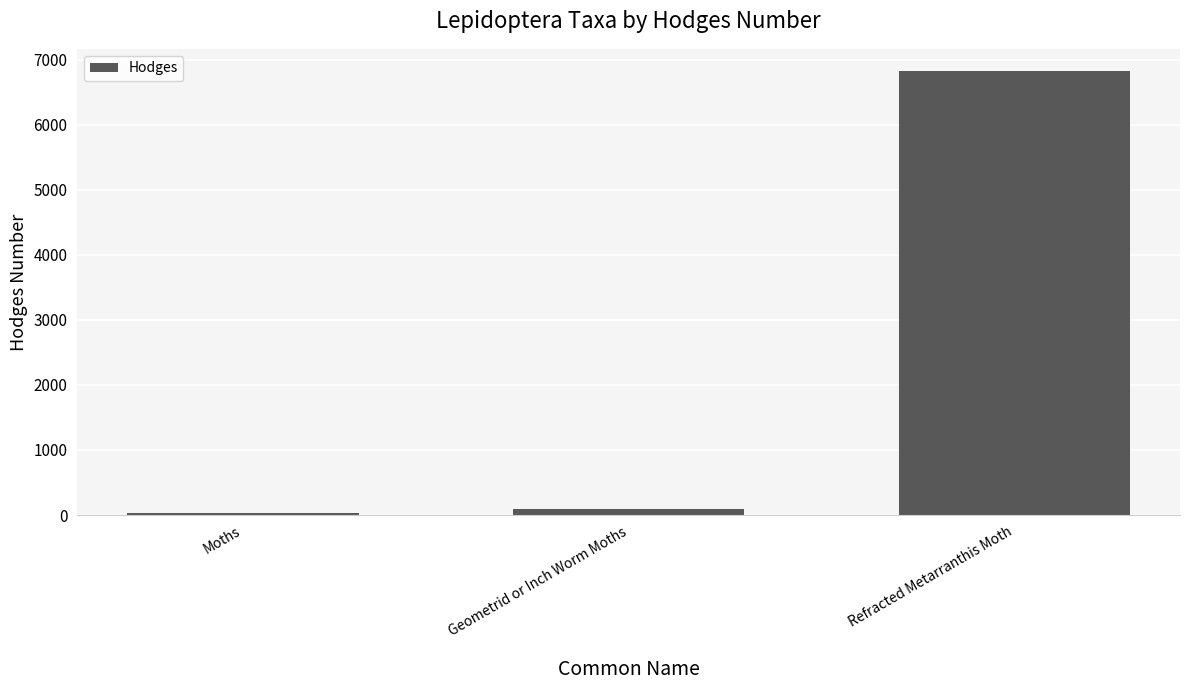

Is it true that the value at Refracted Metarranthis Moth is 6827.0?

True